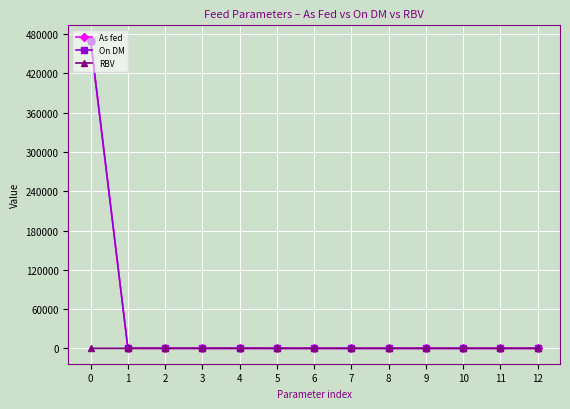

Is it true that On DM equals -201128.3 at 9?

False